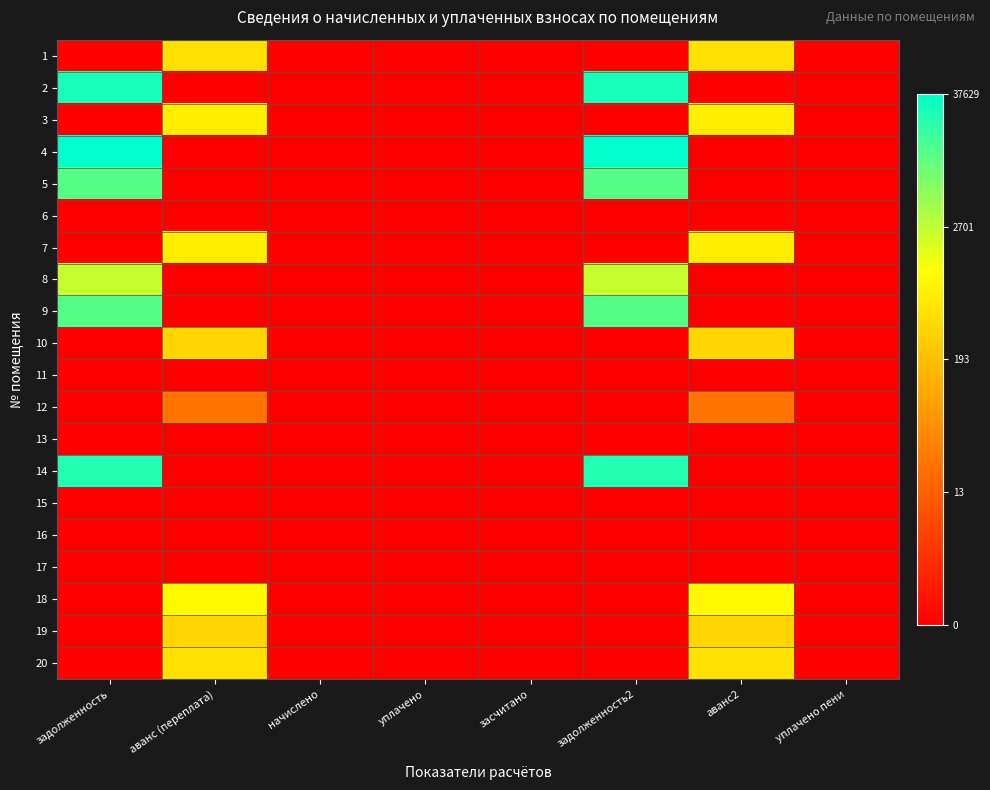

Reading right to left, what are all the values shown in this chart?

1: уплачено пени=0.0	аванс2=6.2	задолженность2=0.0	засчитано=0.0	уплачено=0.0	начислено=0.0	аванс (переплата)=6.2	задолженность=0.0
2: уплачено пени=0.0	аванс2=0.0	задолженность2=10.2	засчитано=0.0	уплачено=0.0	начислено=0.0	аванс (переплата)=0.0	задолженность=10.2
3: уплачено пени=0.0	аванс2=6.6	задолженность2=0.0	засчитано=0.0	уплачено=0.0	начислено=0.0	аванс (переплата)=6.6	задолженность=0.0
4: уплачено пени=0.0	аванс2=0.0	задолженность2=10.5	засчитано=0.0	уплачено=0.0	начислено=0.0	аванс (переплата)=0.0	задолженность=10.5
5: уплачено пени=0.0	аванс2=0.0	задолженность2=9.3	засчитано=0.0	уплачено=0.0	начислено=0.0	аванс (переплата)=0.0	задолженность=9.3
6: уплачено пени=0.0	аванс2=0.0	задолженность2=0.0	засчитано=0.0	уплачено=0.0	начислено=0.0	аванс (переплата)=0.0	задолженность=0.0
7: уплачено пени=0.0	аванс2=6.6	задолженность2=0.0	засчитано=0.0	уплачено=0.0	начислено=0.0	аванс (переплата)=6.6	задолженность=0.0
8: уплачено пени=0.0	аванс2=0.0	задолженность2=7.8	засчитано=0.0	уплачено=0.0	начислено=0.0	аванс (переплата)=0.0	задолженность=7.8
9: уплачено пени=0.0	аванс2=0.0	задолженность2=9.3	засчитано=0.0	уплачено=0.0	начислено=0.0	аванс (переплата)=0.0	задолженность=9.3
10: уплачено пени=0.0	аванс2=5.9	задолженность2=0.0	засчитано=0.0	уплачено=0.0	начислено=0.0	аванс (переплата)=5.9	задолженность=0.0
11: уплачено пени=0.0	аванс2=0.0	задолженность2=0.0	засчитано=0.0	уплачено=0.0	начислено=0.0	аванс (переплата)=0.0	задолженность=0.0
12: уплачено пени=0.0	аванс2=3.2	задолженность2=0.0	засчитано=0.0	уплачено=0.0	начислено=0.0	аванс (переплата)=3.2	задолженность=0.0
13: уплачено пени=0.0	аванс2=0.0	задолженность2=0.0	засчитано=0.0	уплачено=0.0	начислено=0.0	аванс (переплата)=0.0	задолженность=0.0
14: уплачено пени=0.0	аванс2=0.0	задолженность2=10.1	засчитано=0.0	уплачено=0.0	начислено=0.0	аванс (переплата)=0.0	задолженность=10.1
15: уплачено пени=0.0	аванс2=0.0	задолженность2=0.0	засчитано=0.0	уплачено=0.0	начислено=0.0	аванс (переплата)=0.0	задолженность=0.0
16: уплачено пени=0.0	аванс2=0.0	задолженность2=0.0	засчитано=0.0	уплачено=0.0	начислено=0.0	аванс (переплата)=0.0	задолженность=0.0
17: уплачено пени=0.0	аванс2=0.0	задолженность2=0.0	засчитано=0.0	уплачено=0.0	начислено=0.0	аванс (переплата)=0.0	задолженность=0.0
18: уплачено пени=0.0	аванс2=6.9	задолженность2=0.0	засчитано=0.0	уплачено=0.0	начислено=0.0	аванс (переплата)=6.9	задолженность=0.0
19: уплачено пени=0.0	аванс2=5.9	задолженность2=0.0	засчитано=0.0	уплачено=0.0	начислено=0.0	аванс (переплата)=5.9	задолженность=0.0
20: уплачено пени=0.0	аванс2=6.2	задолженность2=0.0	засчитано=0.0	уплачено=0.0	начислено=0.0	аванс (переплата)=6.2	задолженность=0.0